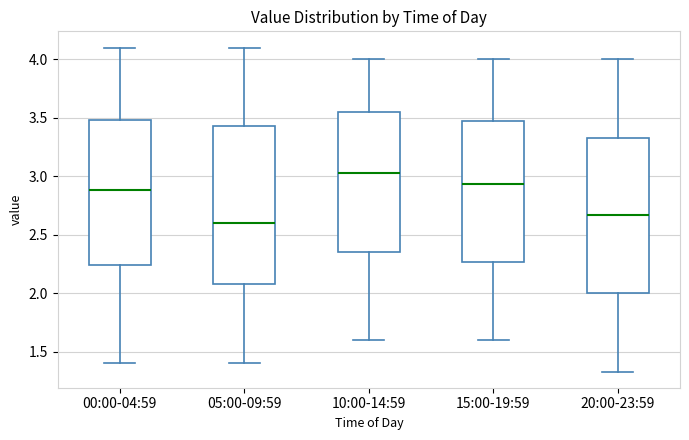

Reading left to right, read every box against the y-axis: the position of its median line, the range the box covers, and the ends of its whiskers. The values are not printed on the chart, so give them approximately, as read against the axis.

00:00-04:59: median 2.90, box 2.25 to 3.50, whiskers 1.40 to 4.10
05:00-09:59: median 2.60, box 2.10 to 3.45, whiskers 1.40 to 4.10
10:00-14:59: median 3.05, box 2.35 to 3.55, whiskers 1.60 to 4.00
15:00-19:59: median 2.95, box 2.25 to 3.45, whiskers 1.60 to 4.00
20:00-23:59: median 2.65, box 2.00 to 3.35, whiskers 1.35 to 4.00